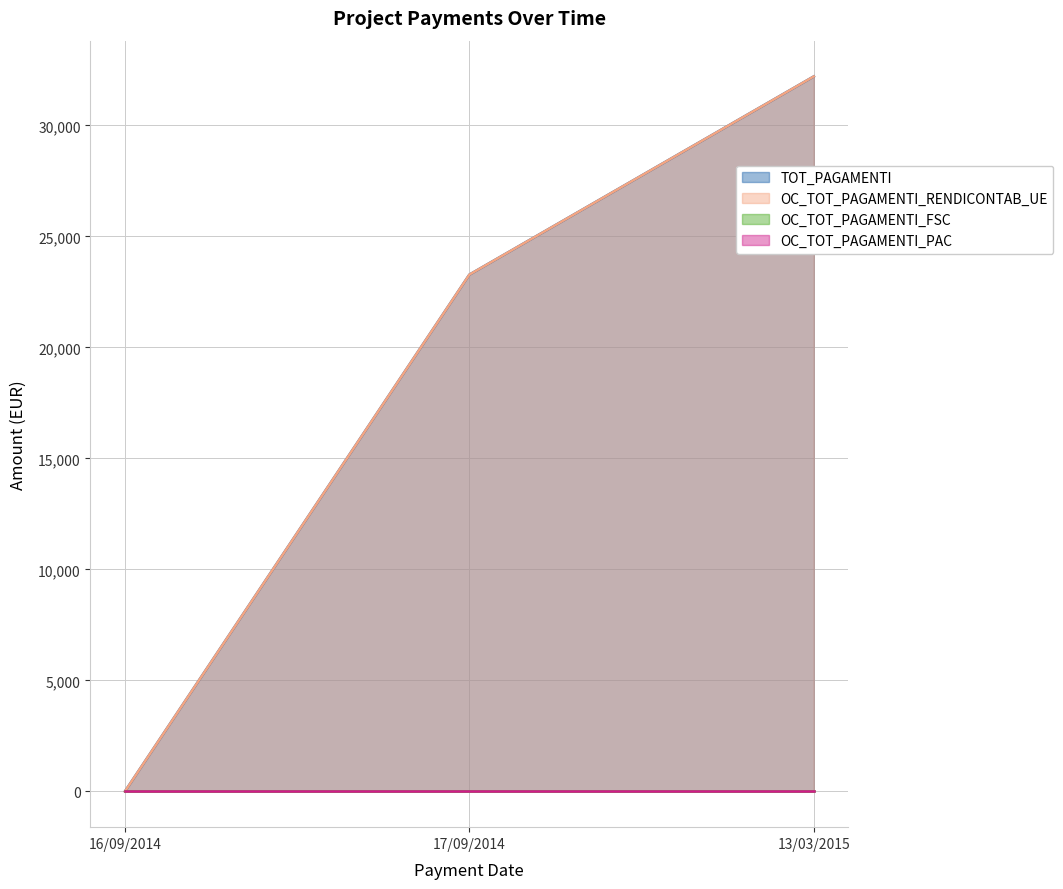

What is the average value of the TOT_PAGAMENTI series?

18492.5